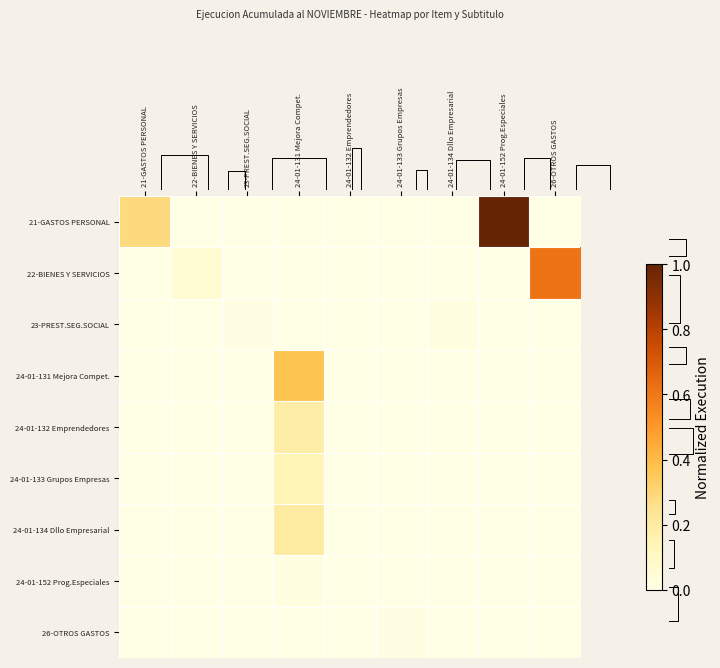

Which series has the widest spread of values?

21-GASTOS PERSONAL